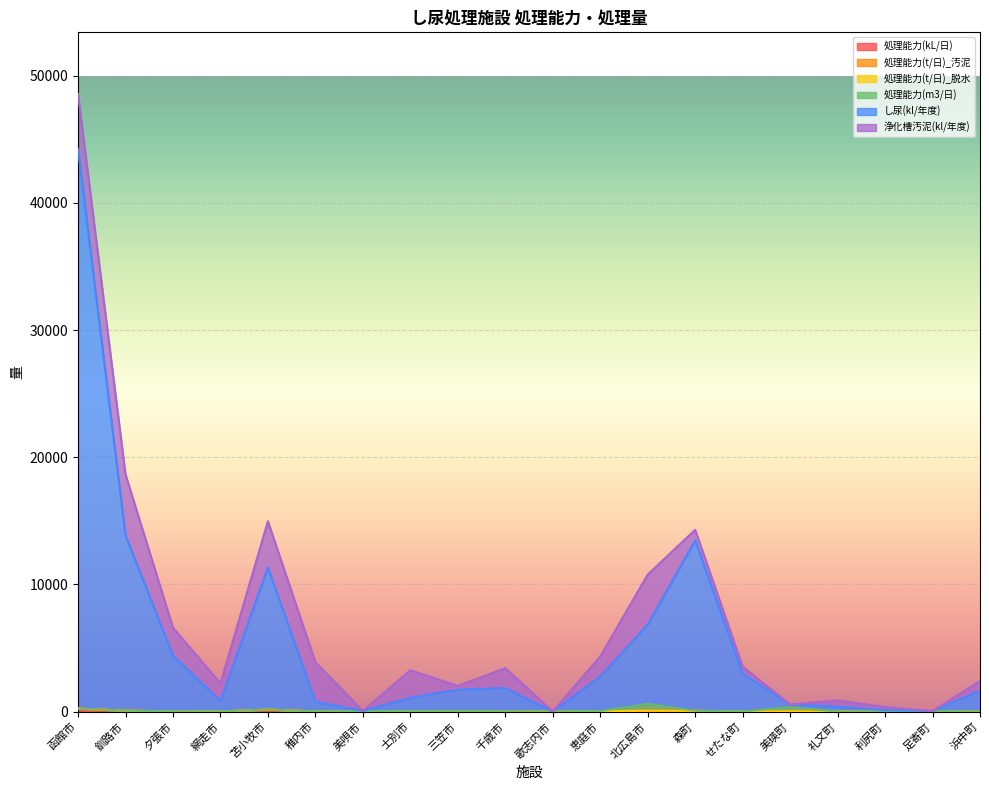

Rank the series at せたな町 from highest to lowest value.

し尿(kl/年度), 浄化槽汚泥(kl/年度), 処理能力(kL/日), 処理能力(t/日)_汚泥, 処理能力(t/日)_脱水, 処理能力(m3/日)